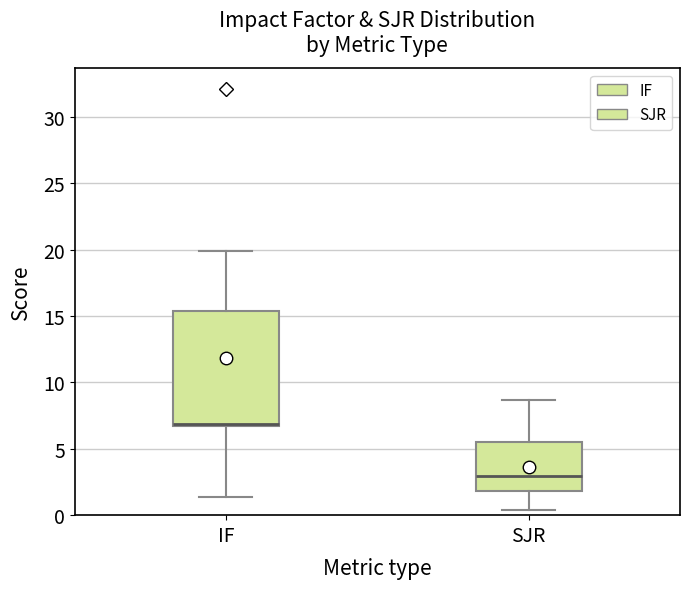

Reading left to right, read every box against the y-axis: the position of its median line, the range the box covers, and the ends of its whiskers. The values are not printed on the chart, so give them approximately, as read against the axis.

IF: median 7.0, box 6.5 to 15.5, whiskers 1.5 to 20.0
SJR: median 3.0, box 2.0 to 5.5, whiskers 0.5 to 8.5